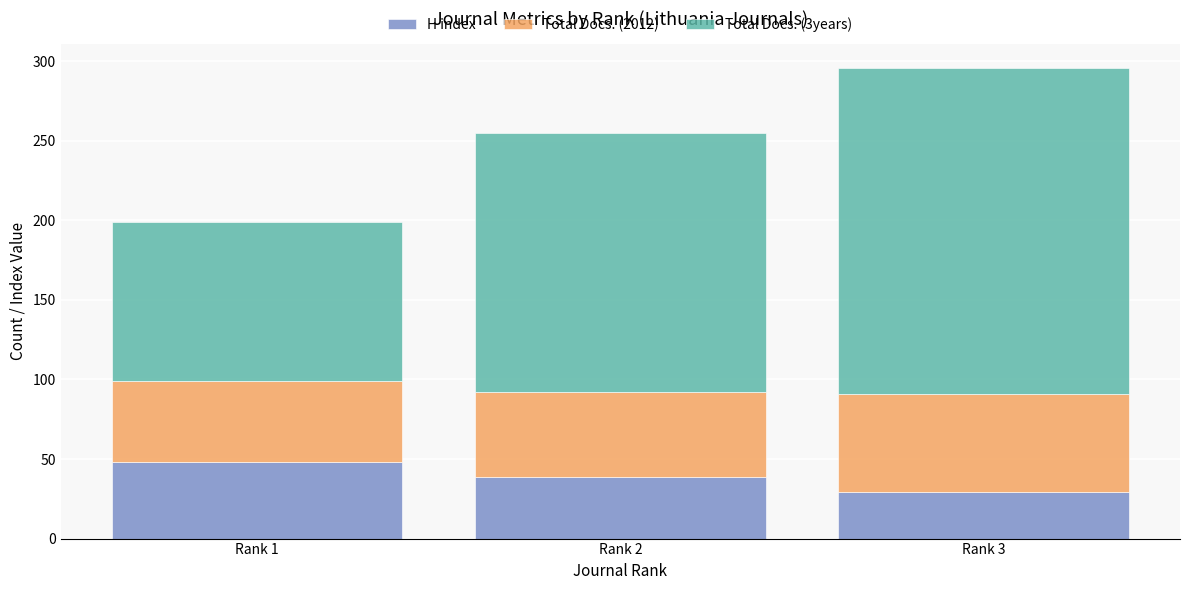

Reading left to right, what are the values for H index?

48	39	29